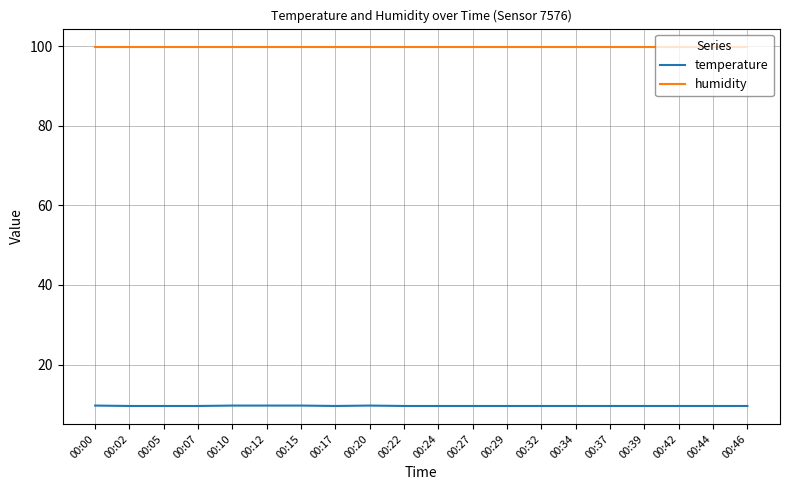

Is the value of temperature at 00:37 greater than the value of humidity at 00:20?

No